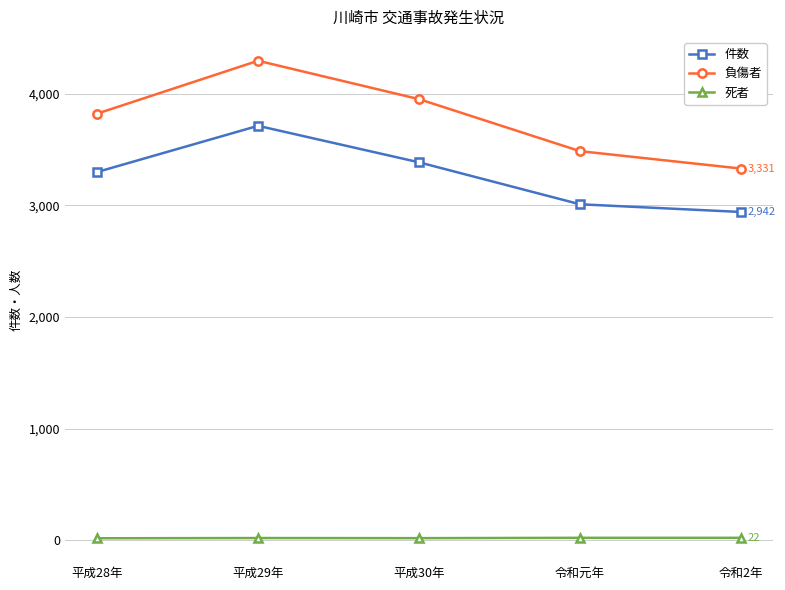

What is the minimum value shown in the chart?

18